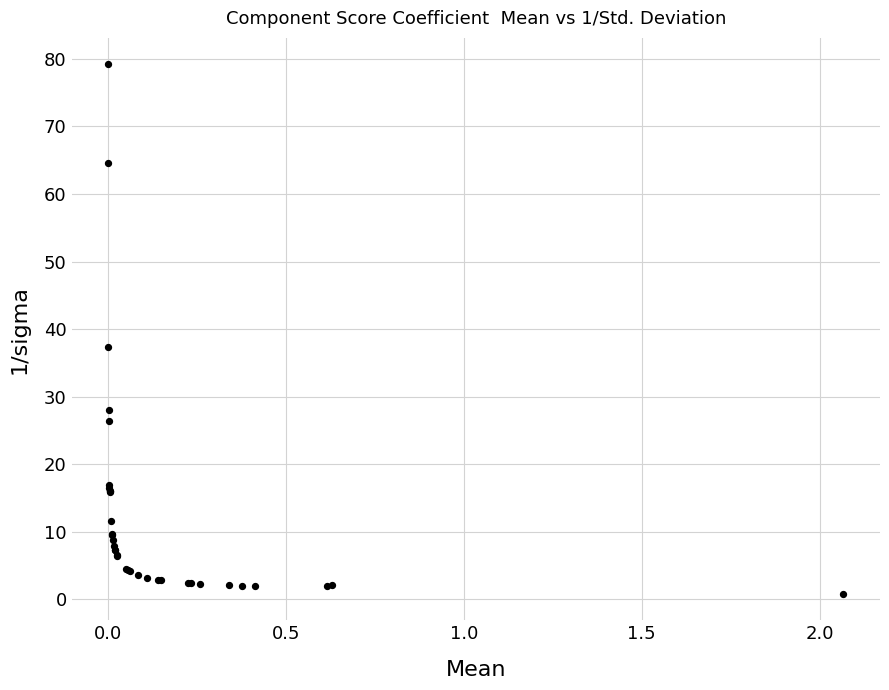

What Y value in the scatter plot is closest to 39?

37.3